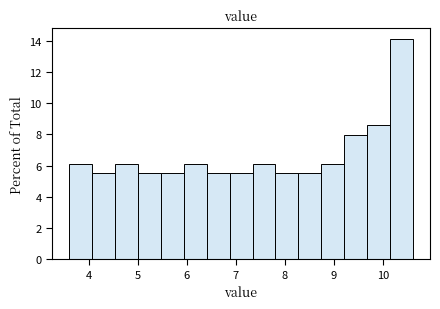

Reading left to right, list every bar in this chart as the range it spans on the x-axis followed by its height. Neither the bar edges nor the heights are printed on the chart, so give them approximately, as read against the axes.

3.6 to 4.1: 6.2
4.1 to 4.5: 5.6
4.5 to 5.0: 6.2
5.0 to 5.5: 5.6
5.5 to 5.9: 5.6
5.9 to 6.4: 6.2
6.4 to 6.9: 5.6
6.9 to 7.3: 5.6
7.3 to 7.8: 6.2
7.8 to 8.3: 5.6
8.3 to 8.7: 5.6
8.7 to 9.2: 6.2
9.2 to 9.7: 8.0
9.7 to 10.1: 8.6
10.1 to 10.6: 14.2